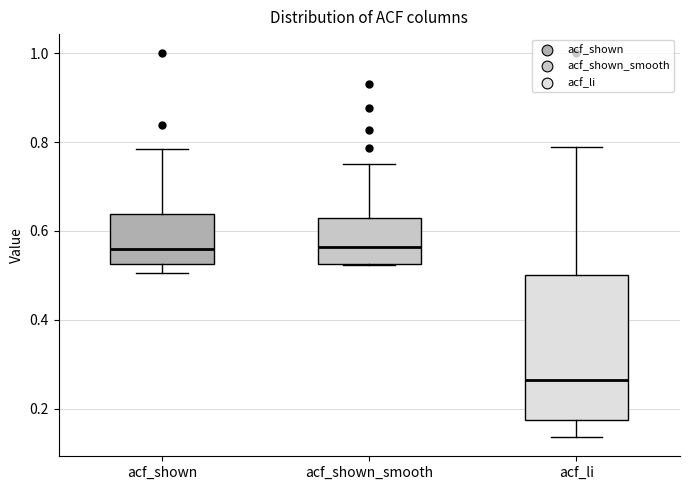

Where is the upper edge of the box for acf_shown_smooth on the y-axis? The values are not printed on the chart, so give them approximately, as read against the axis.

0.64